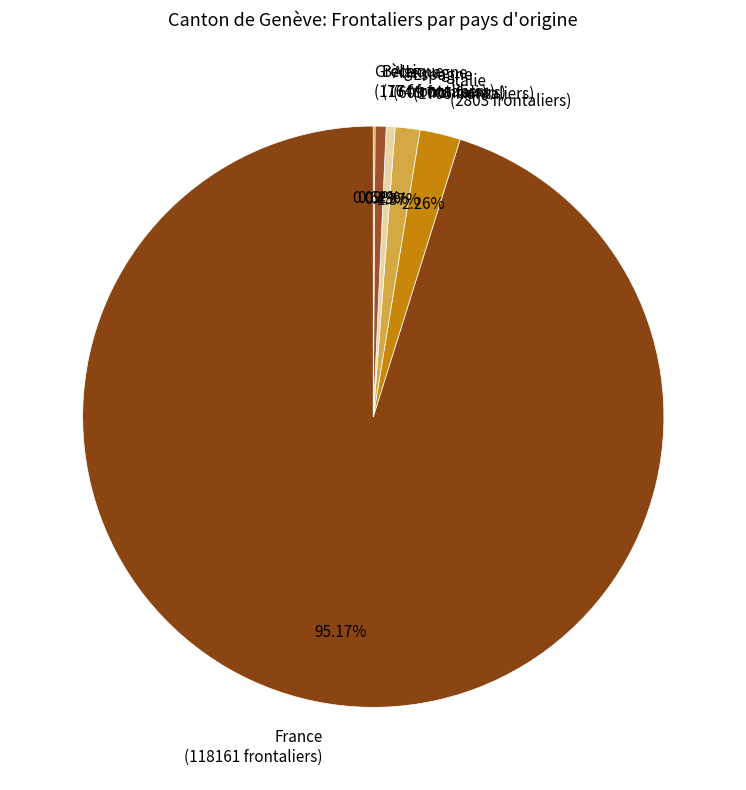

True or false: Espagne accounts for 1% of the total.

True